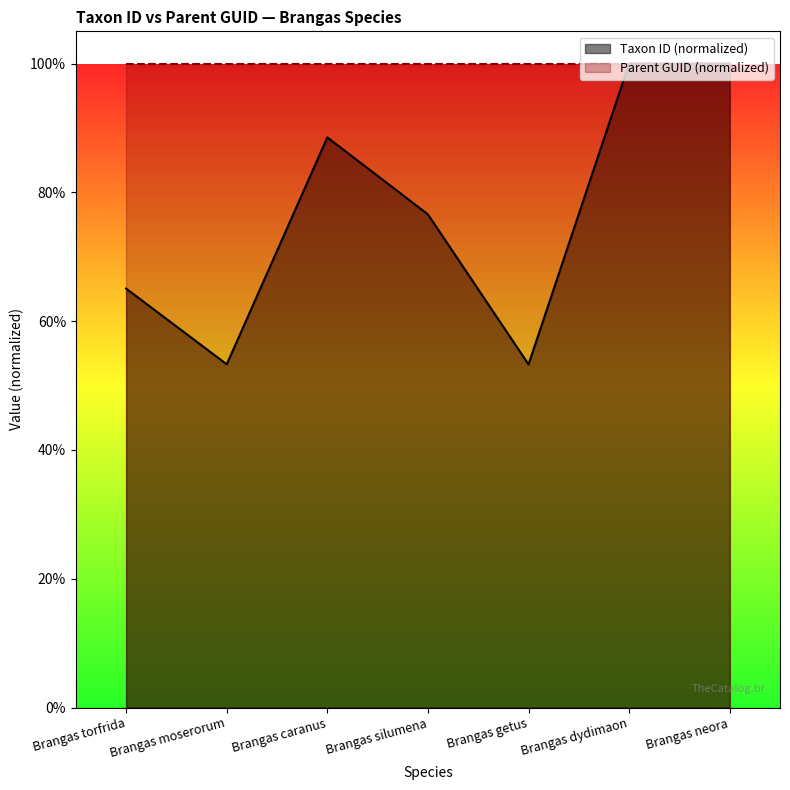

Rank the categories by value from lowest to highest.

Brangas getus, Brangas moserorum, Brangas torfrida, Brangas silumena, Brangas caranus, Brangas dydimaon, Brangas neora